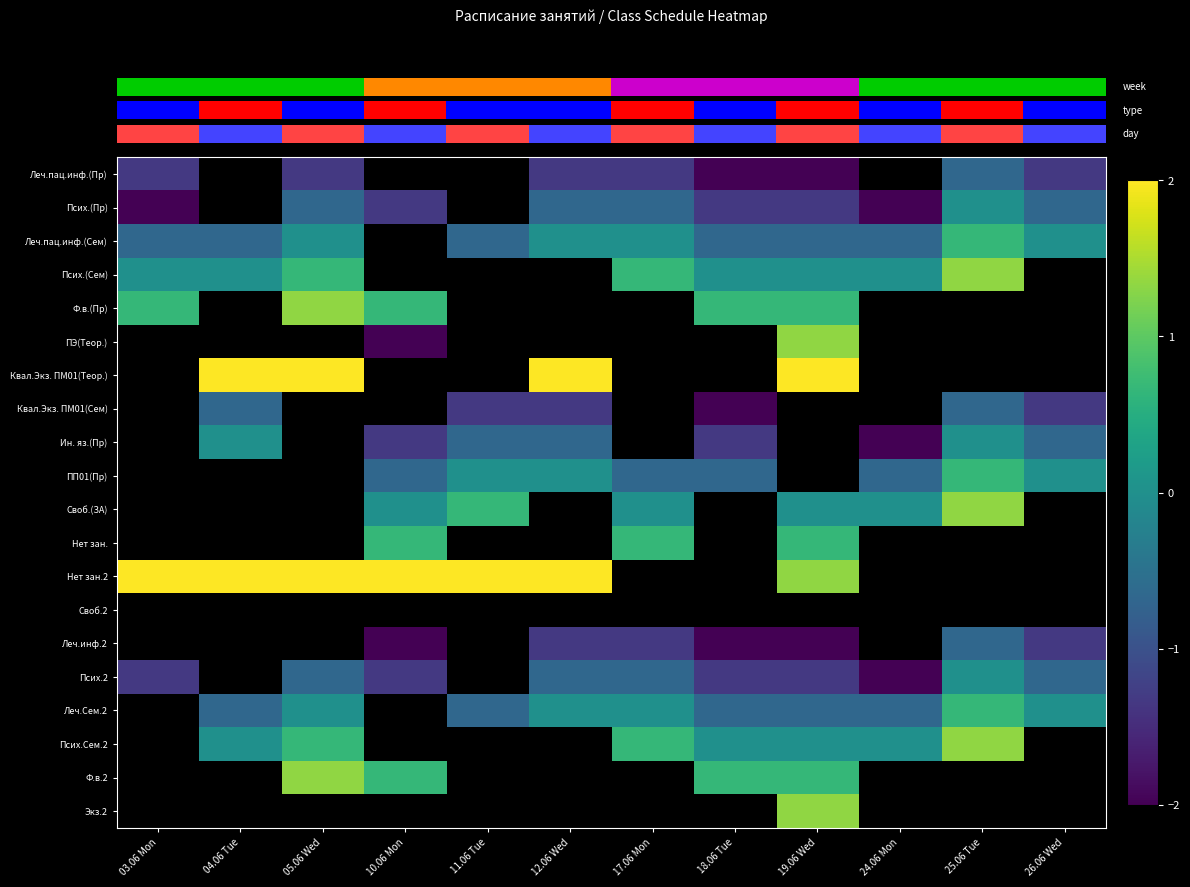

How many series are shown in this chart?

20